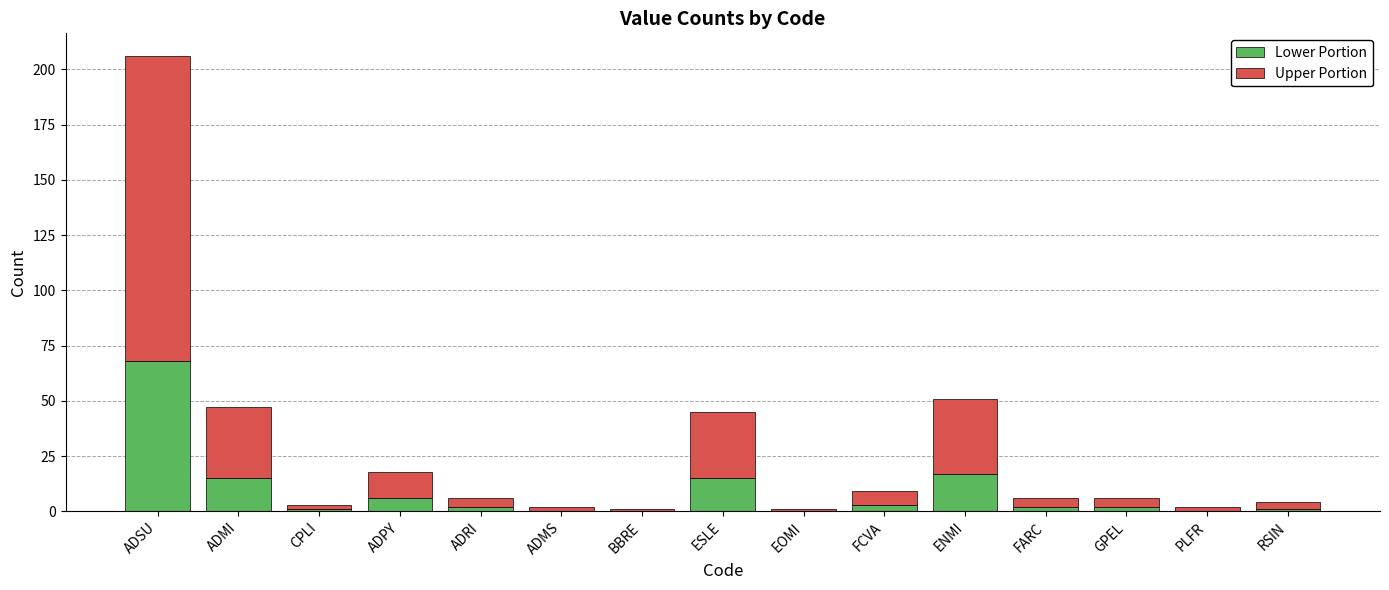

At which category is the sum across all series the highest?

ADSU